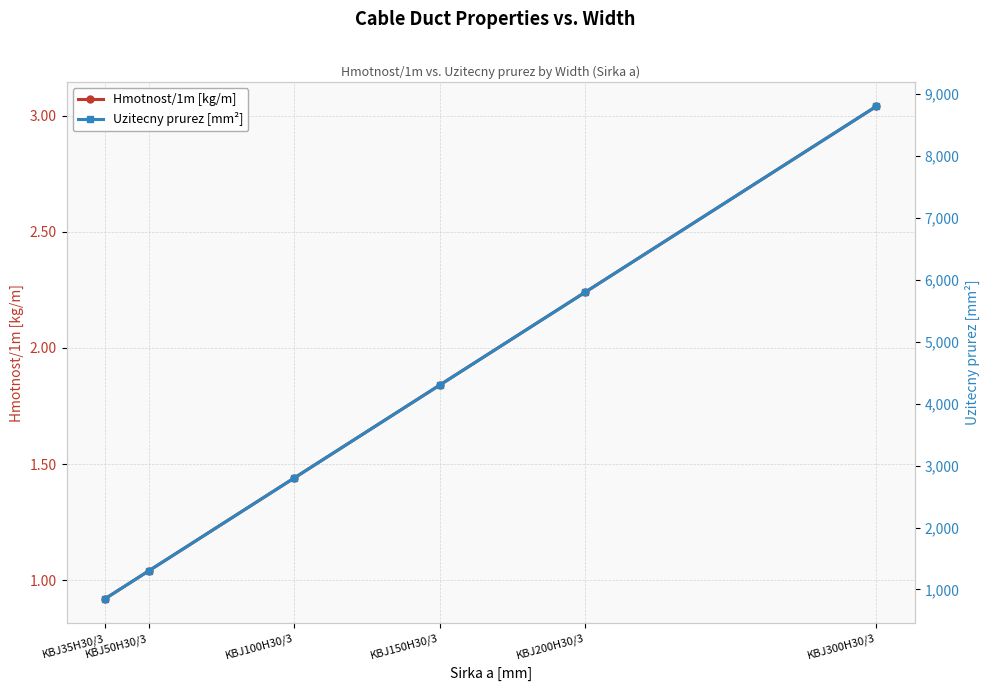

What is the value of the Uzitecny prurez [mm²] point at the 3rd from the left?

2800.0